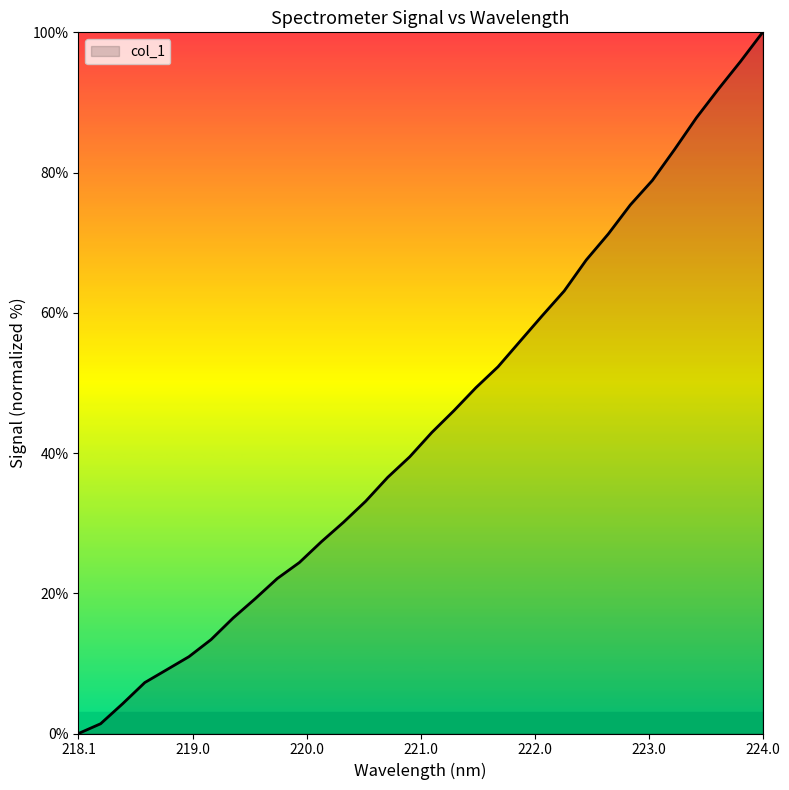

How many values are above zero?

31